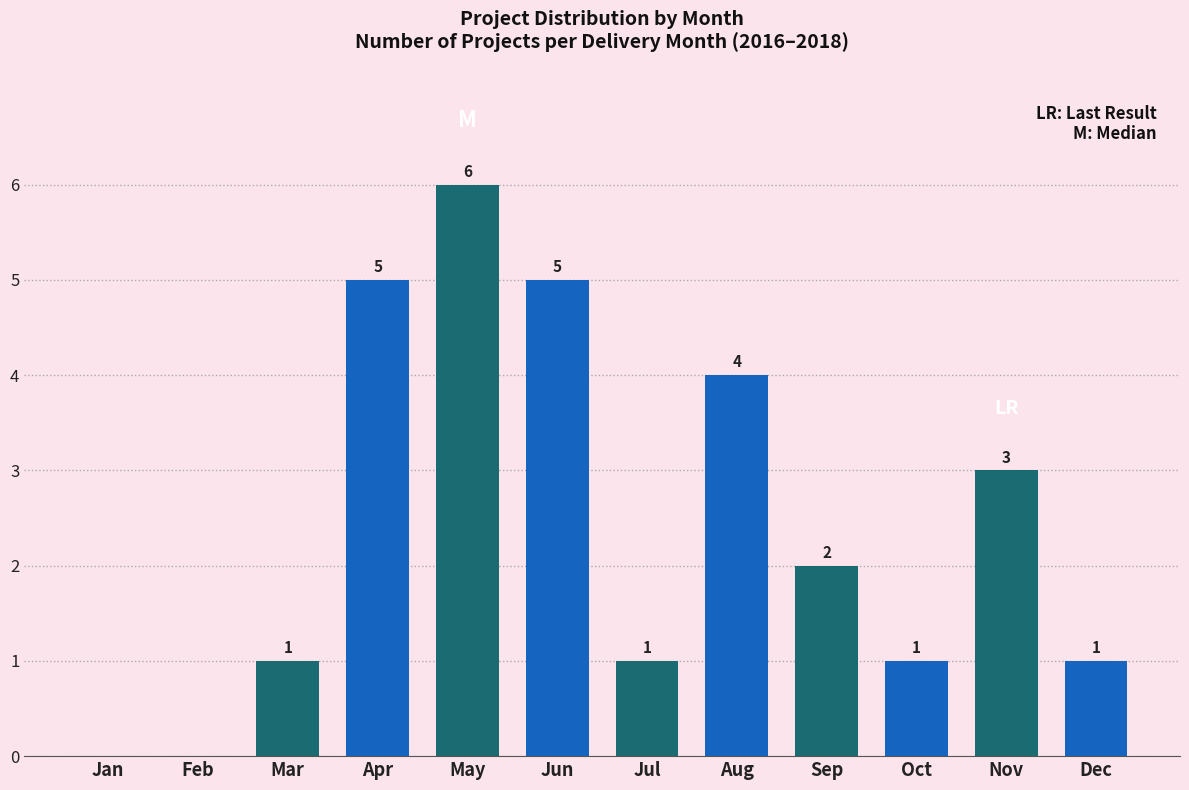

Reading left to right, extract all data points from this chart.

Jan=0	Feb=0	Mar=1	Apr=5	May=6	Jun=5	Jul=1	Aug=4	Sep=2	Oct=1	Nov=3	Dec=1